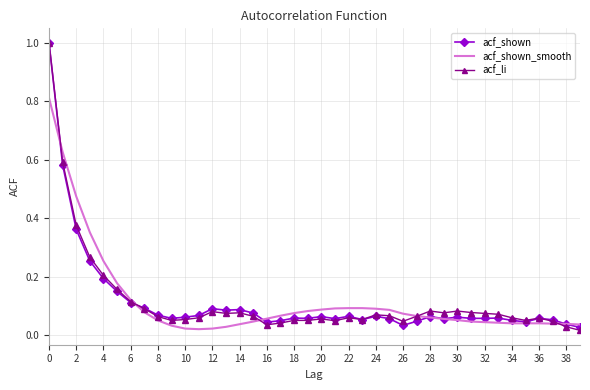

After their last crossing, which series has the higher values: acf_li or acf_shown_smooth?

acf_shown_smooth